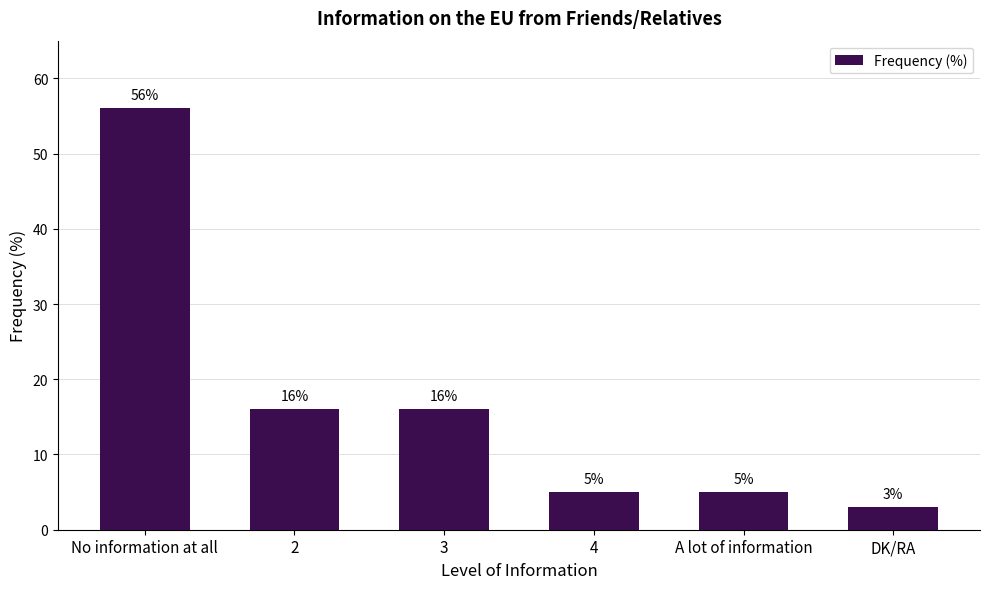

What is the sum of all values?

101